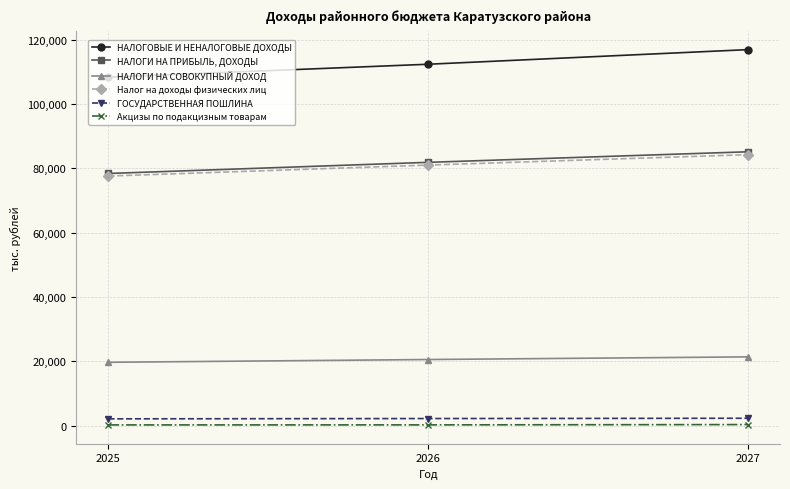

Read the НАЛОГОВЫЕ И НЕНАЛОГОВЫЕ ДОХОДЫ value at 2027.

116863.2